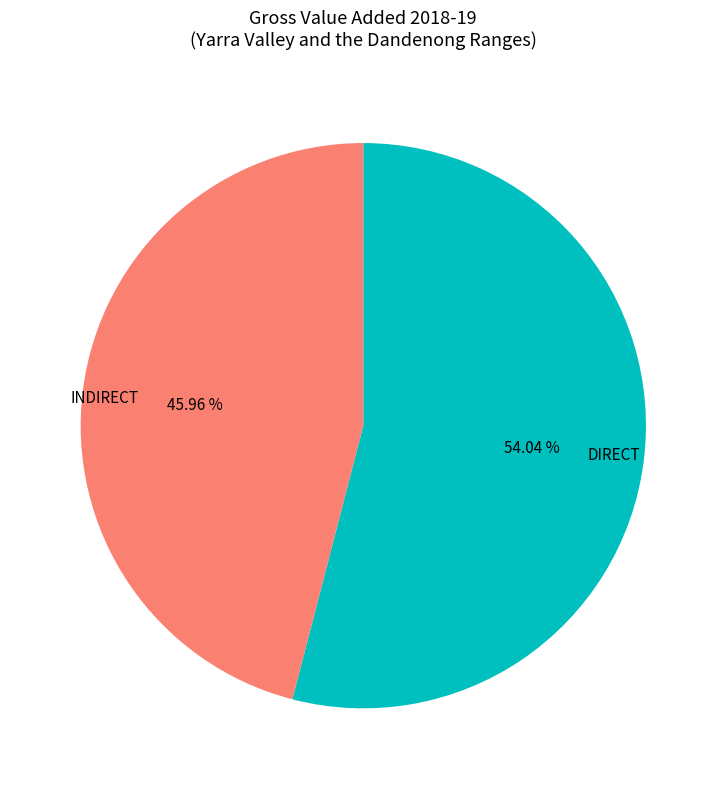

What is the ratio of the value at INDIRECT to the value at DIRECT?

0.9